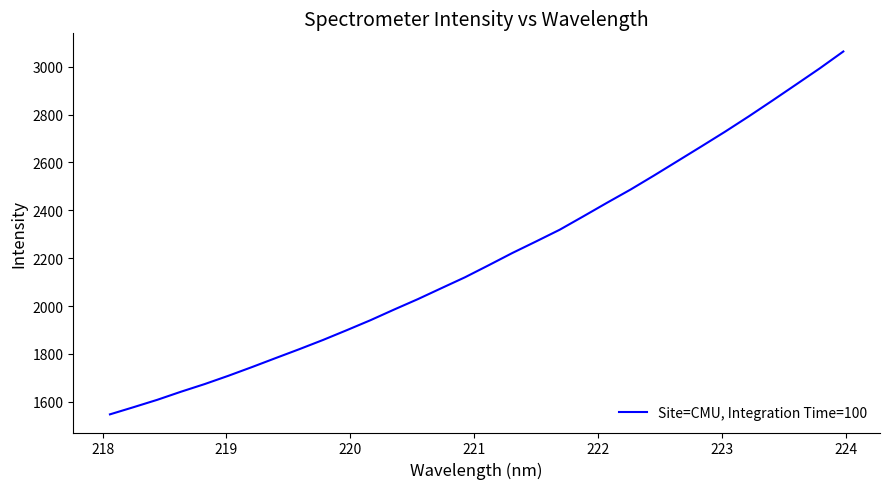

What is the smallest value displayed?

1547.5